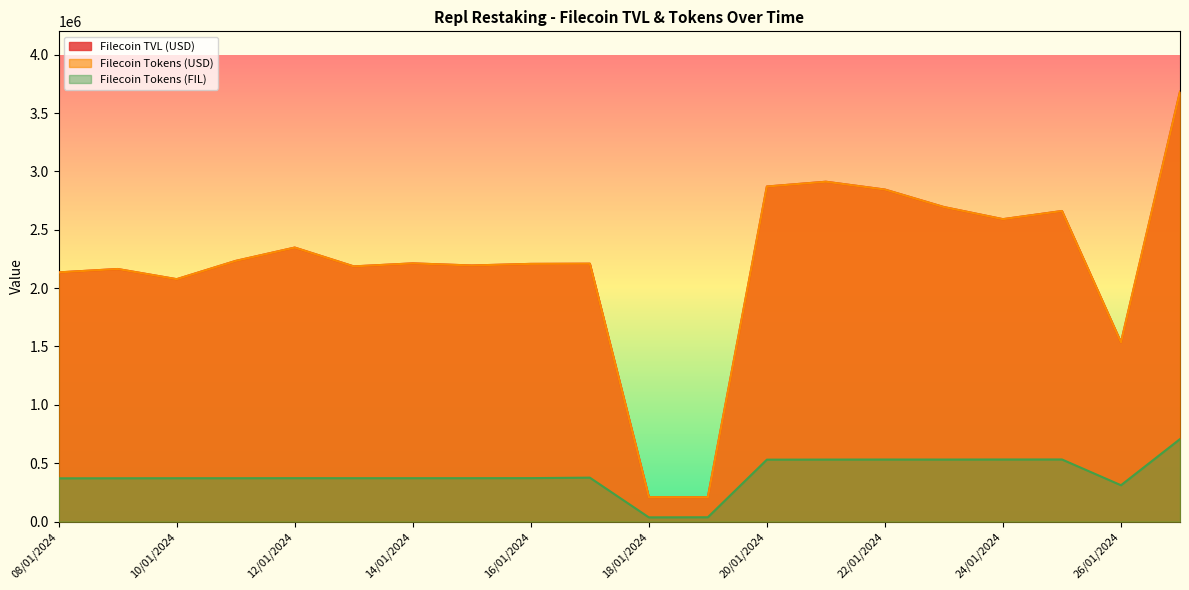

How many values in the Filecoin Tokens (USD) series exceed 2212061?

10